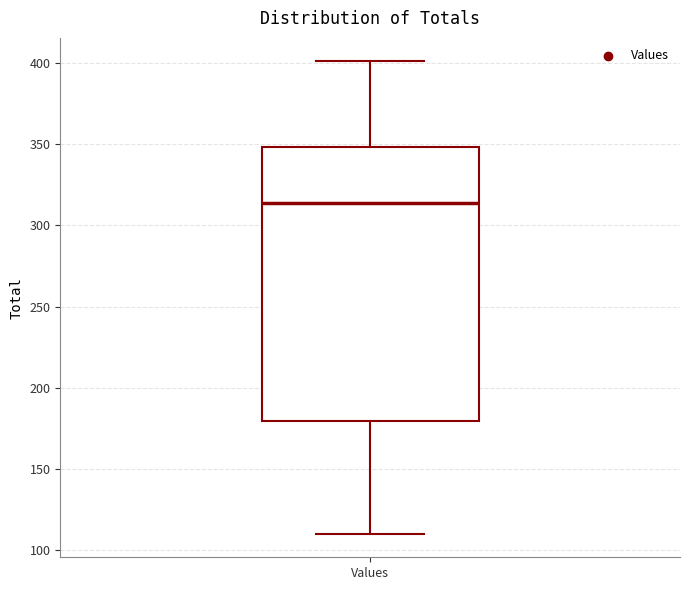

Read this box plot against the y-axis: the position of the median line, the range covered by the box, and the ends of both whiskers. The values are not printed on the chart, so give them approximately, as read against the axis.

median 315, box 180 to 350, whiskers 110 to 400